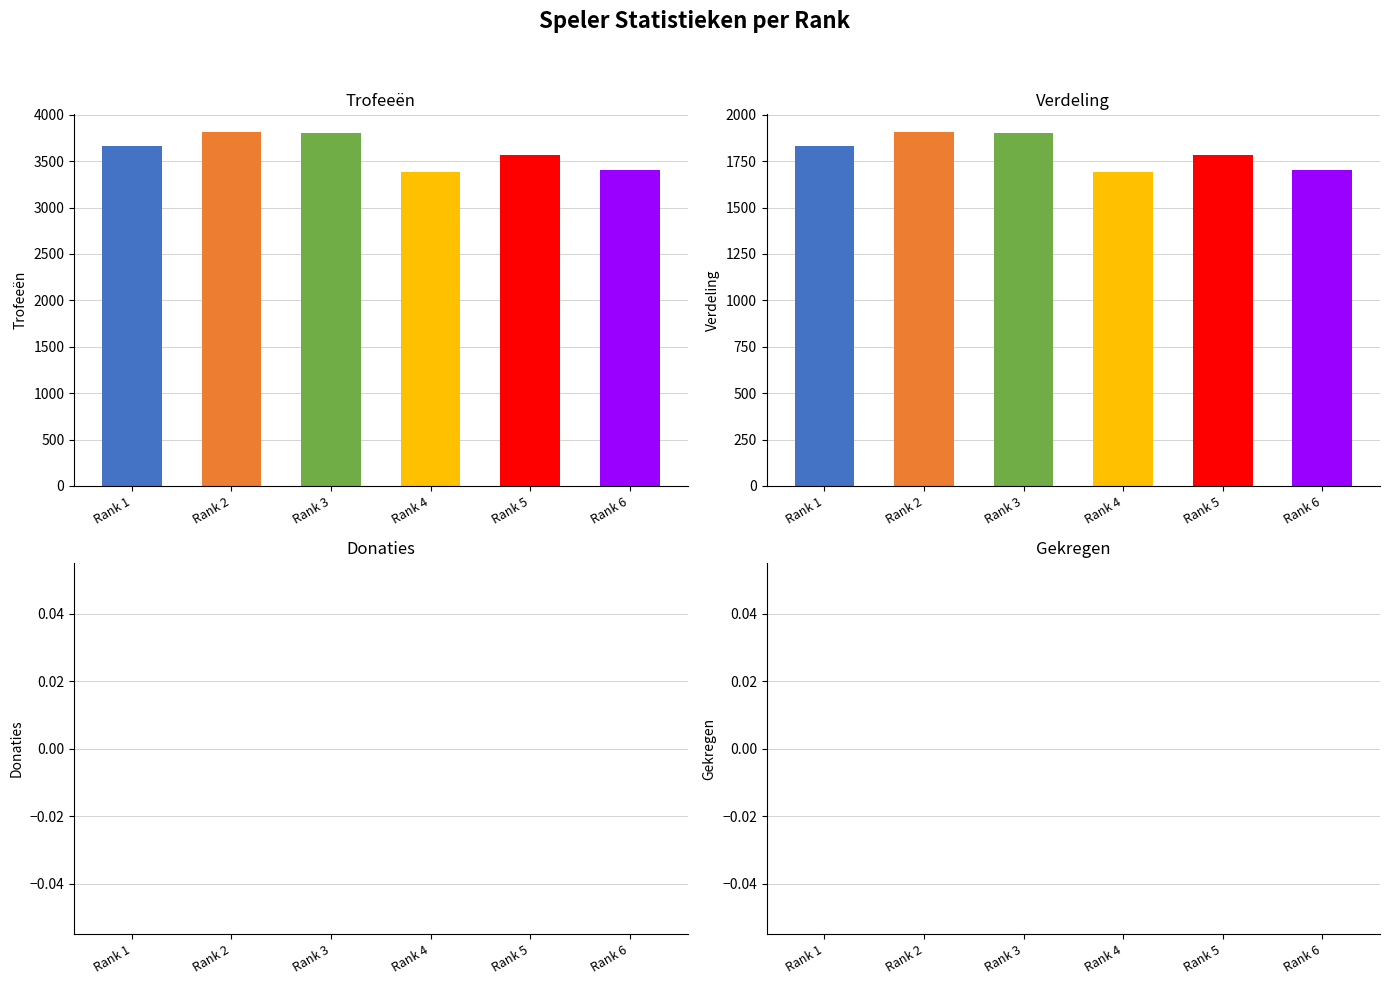

How many data points does each series have?

6